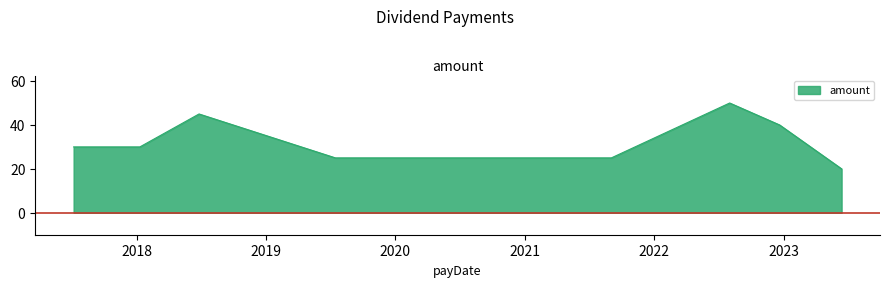

What is the minimum value shown in the chart?

20